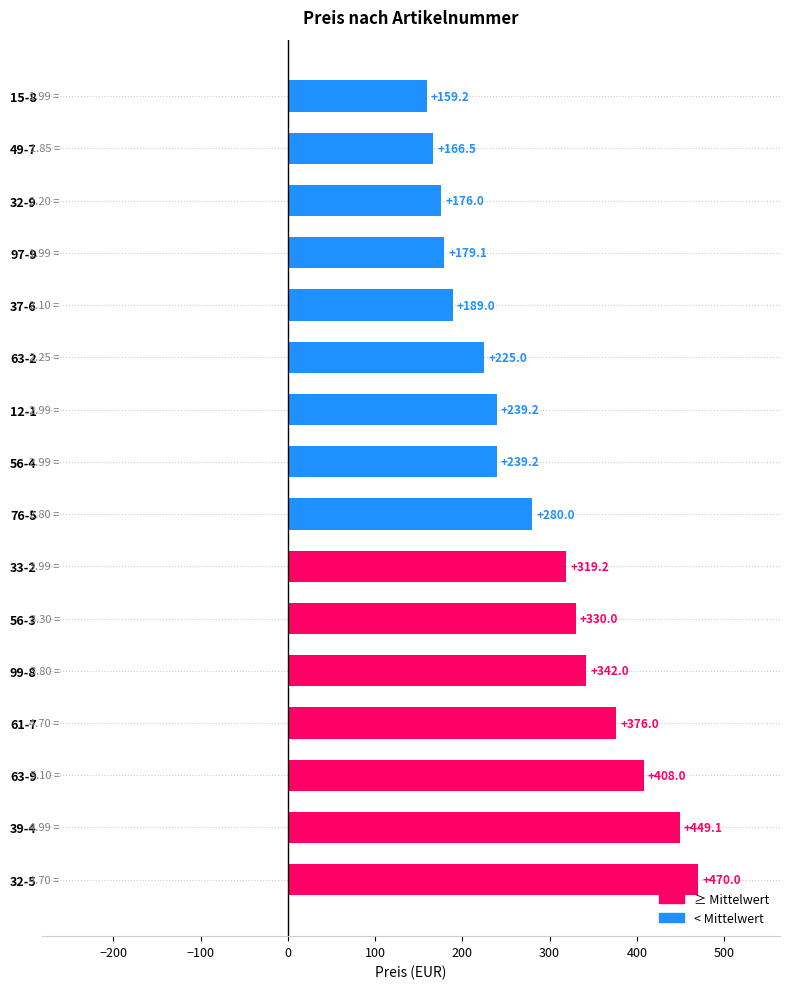

What is the sum of all values?

4547.5